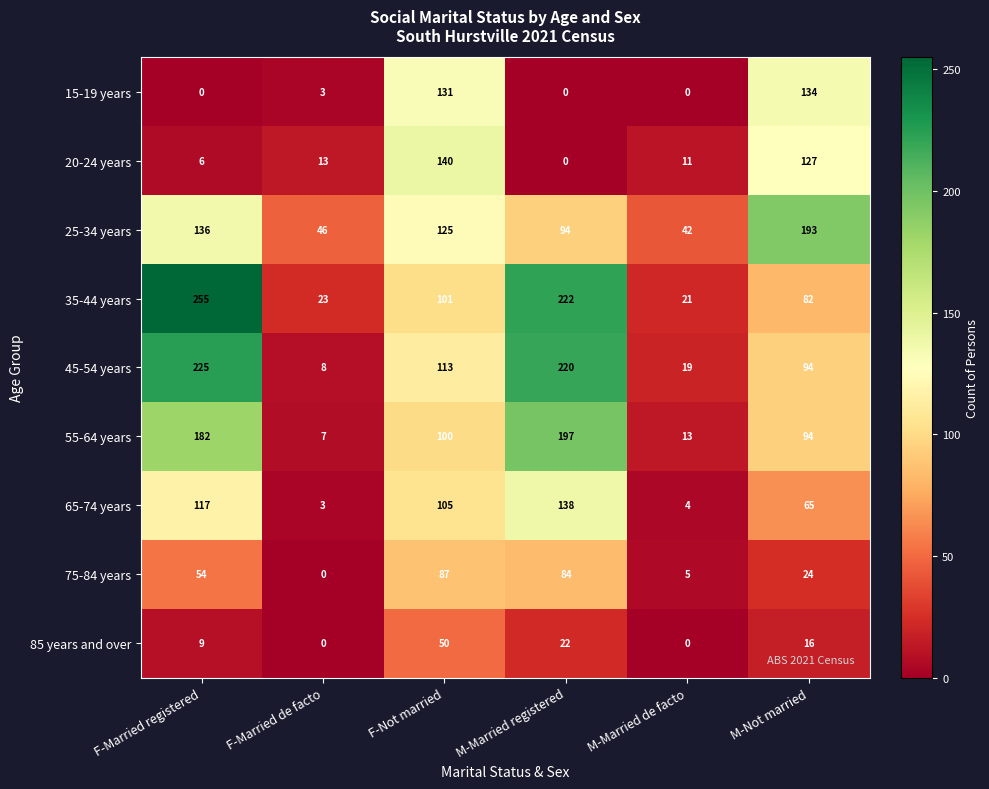

The value of 35-44 years at F-Married registered is 419. True or false?

False